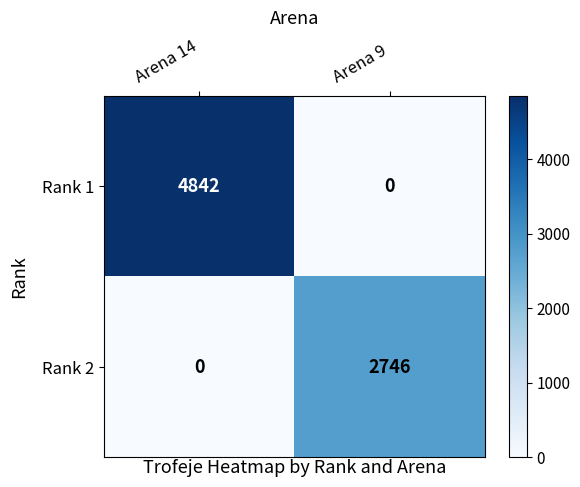

Which label corresponds to the largest value in the chart?

Arena 14